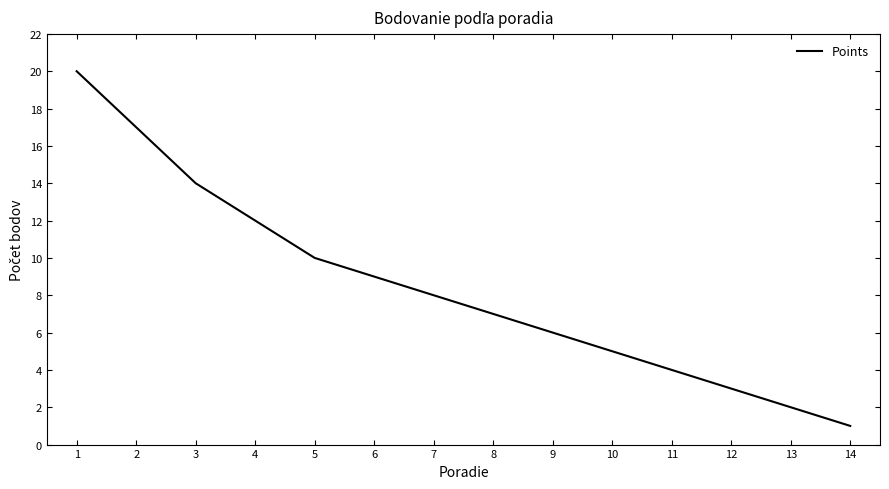

What is the change in value from 3 to 10?

-9